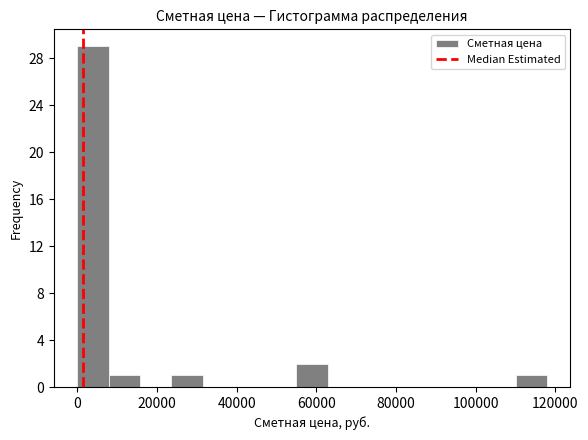

Read against the x-axis, roughly where is the centre of the tallest bar?

4000